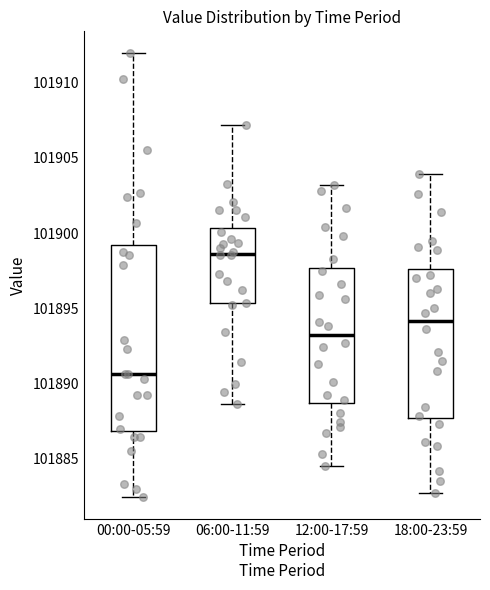

Reading left to right, read every box against the y-axis: the position of its median line, the range the box covers, and the ends of its whiskers. The values are not printed on the chart, so give them approximately, as read against the axis.

00:00-05:59: median 101890.5, box 101887.0 to 101899.0, whiskers 101882.5 to 101912.0
06:00-11:59: median 101898.5, box 101895.5 to 101900.5, whiskers 101888.5 to 101907.0
12:00-17:59: median 101893.5, box 101888.5 to 101897.5, whiskers 101884.5 to 101903.0
18:00-23:59: median 101894.0, box 101887.5 to 101897.5, whiskers 101882.5 to 101904.0